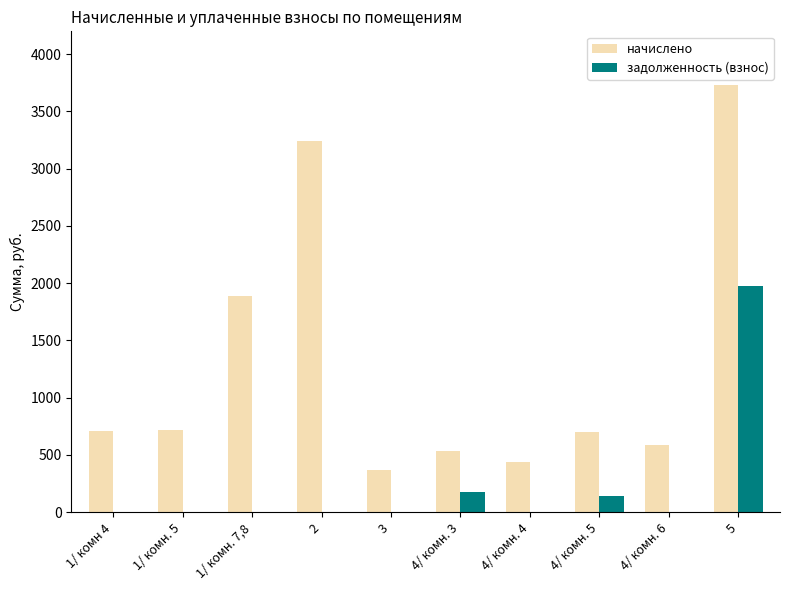

At which label is задолженность (взнос) closest to 988?

4/ комн. 3